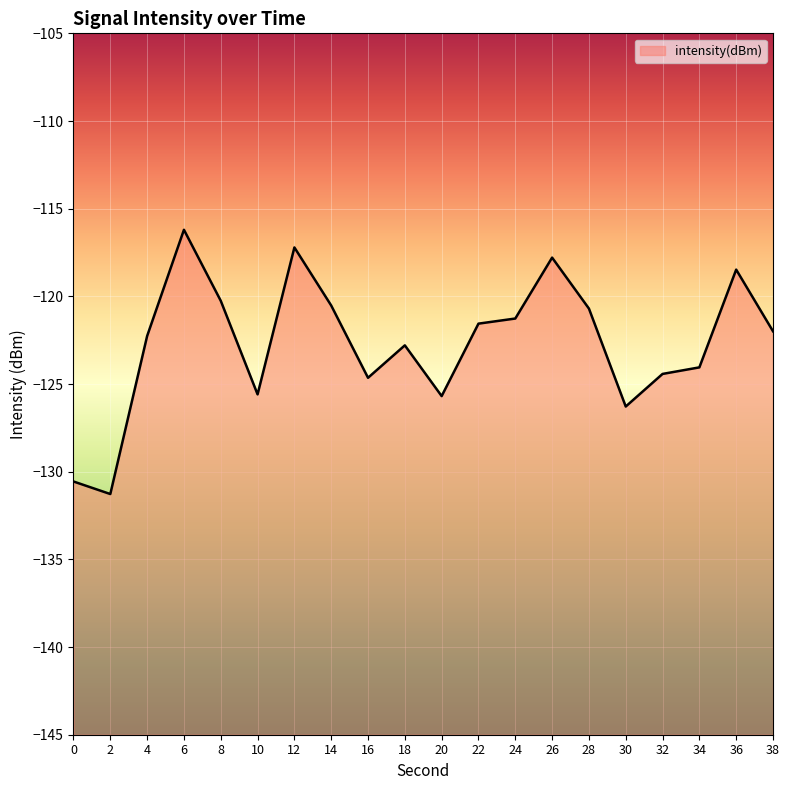

Between 4 and 24, which is larger?

24